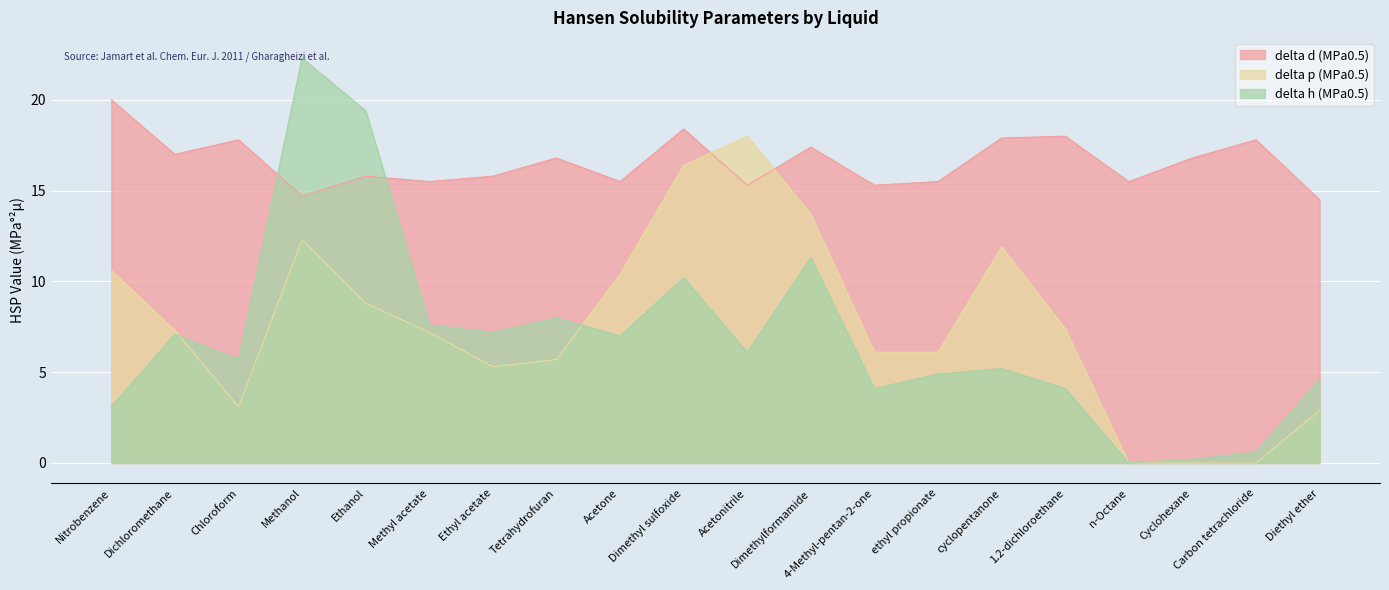

Where do delta p (MPa0.5) and delta d (MPa0.5) first cross each other?

Dimethyl sulfoxide and Acetonitrile